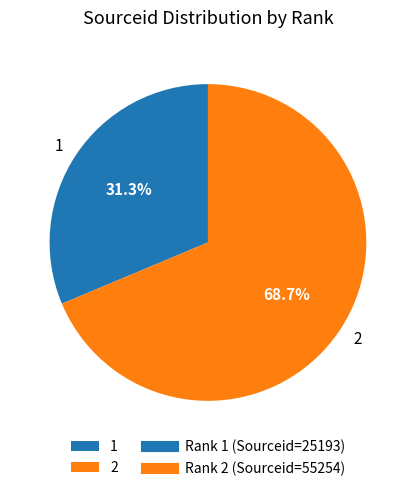

Which category has the biggest portion of the pie?

2